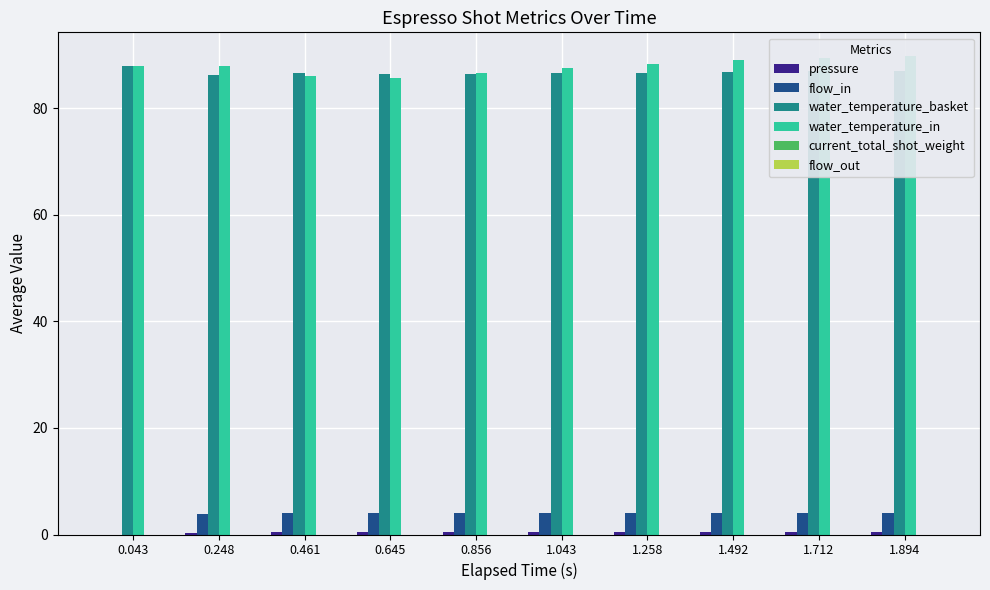

What is the label of the 9th bar from the right?

0.248